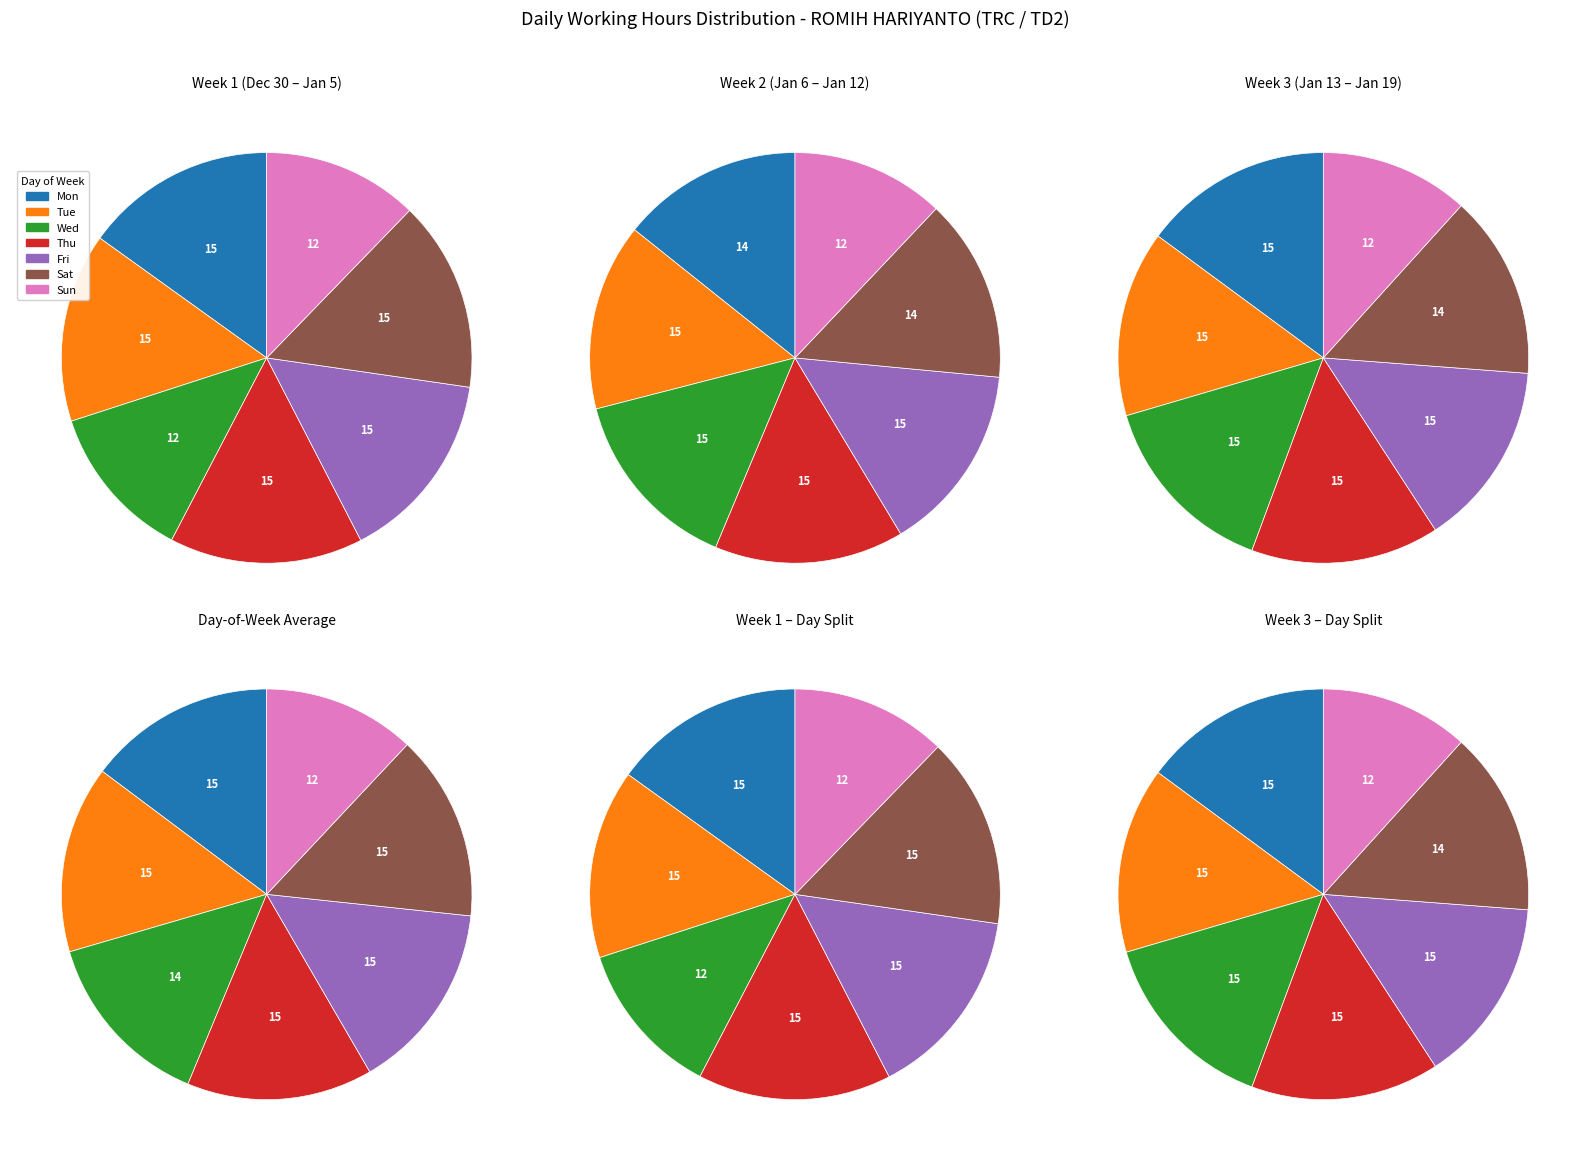

To the nearest percent, what is the combined percentage of Fri and Wed?

27%